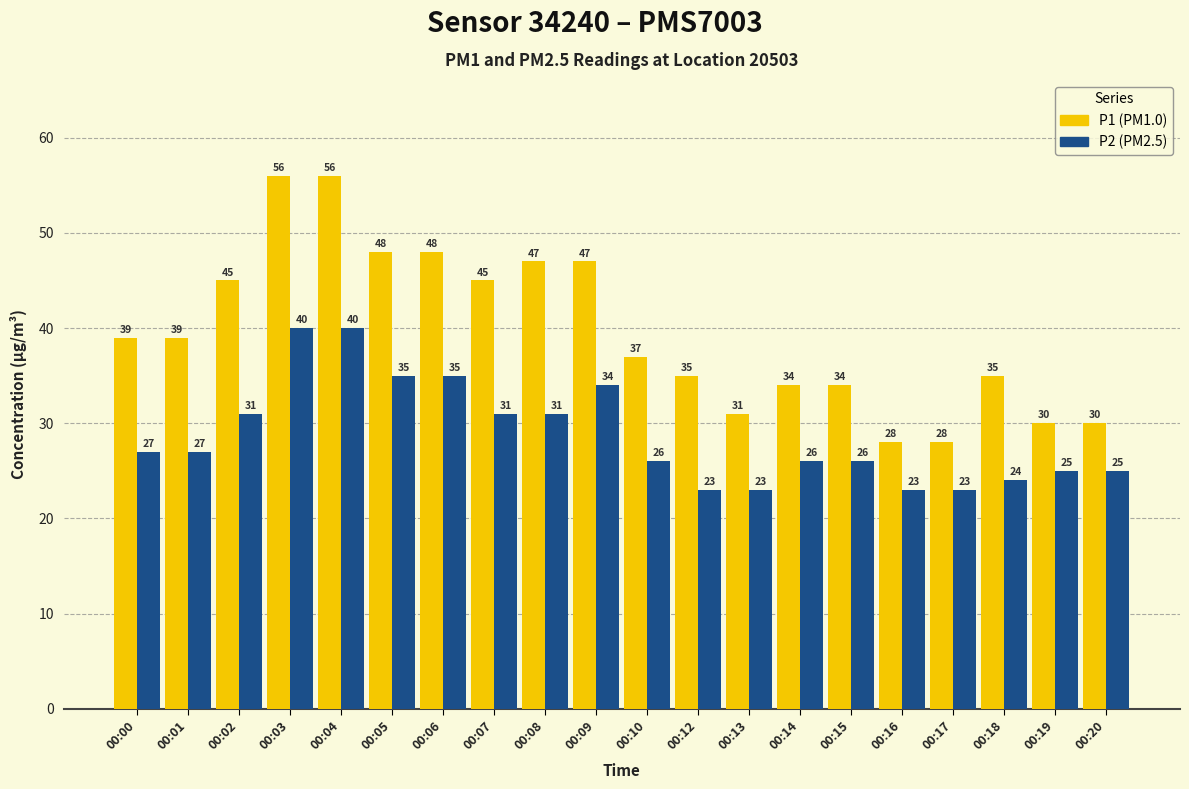

What is the total value across all series at 00:05?

83